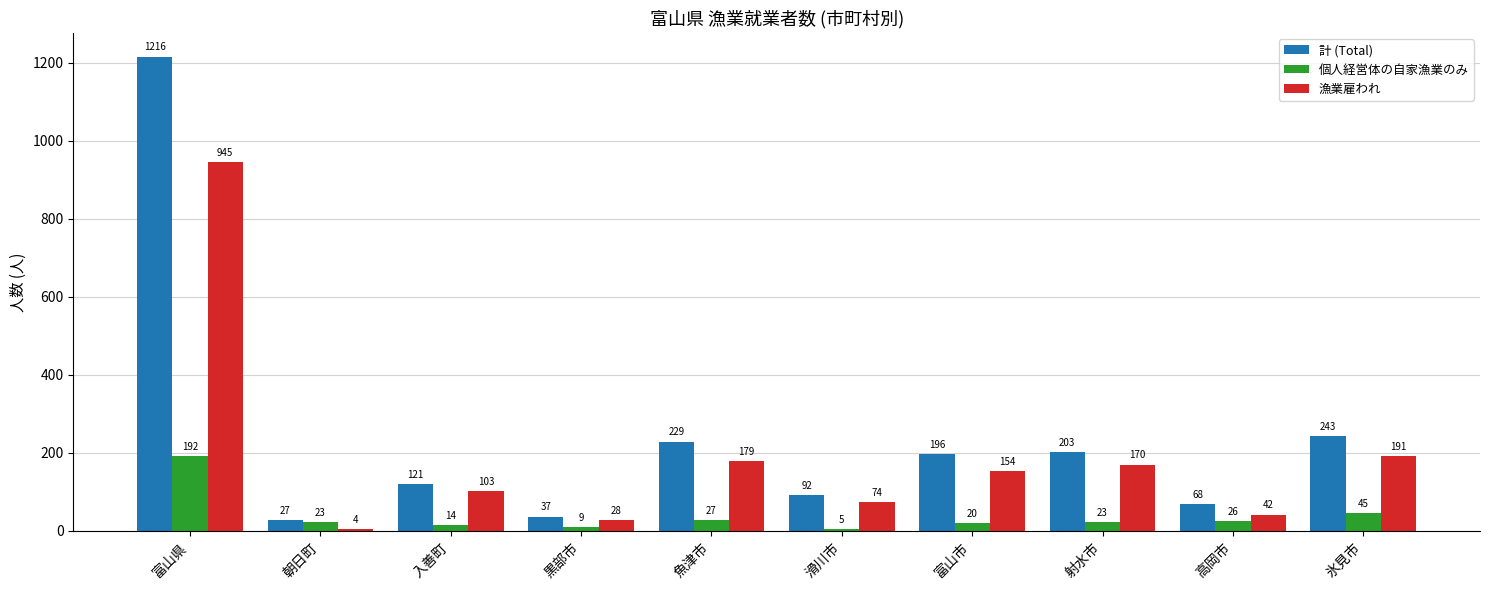

Reading left to right, what are all the values shown in this chart?

計 (Total): 1216	27	121	37	229	92	196	203	68	243
個人経営体の自家漁業のみ: 192	23	14	9	27	5	20	23	26	45
漁業雇われ: 945	4	103	28	179	74	154	170	42	191